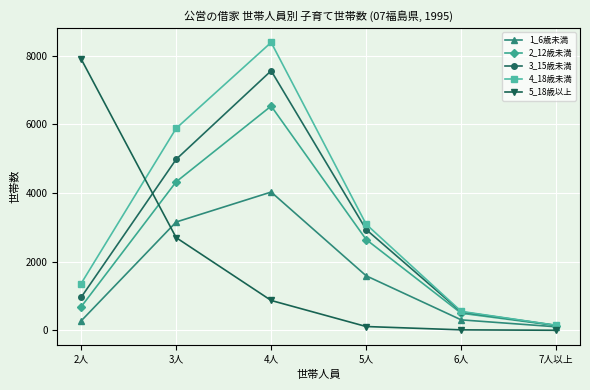

Where is the first local maximum for 2_12歳未満?

4人